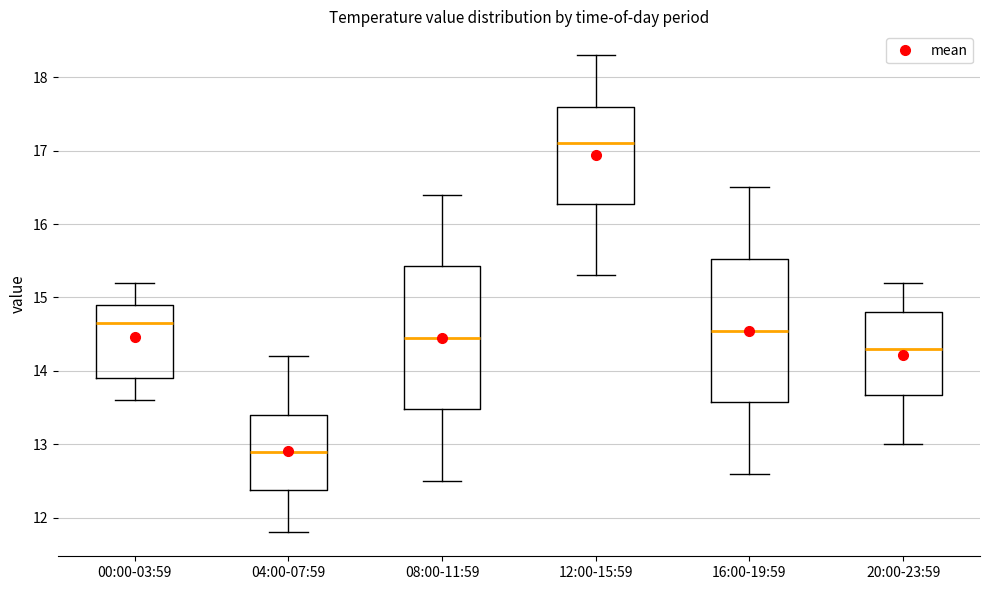

Reading left to right, read every box against the y-axis: the position of its median line, the range the box covers, and the ends of its whiskers. The values are not printed on the chart, so give them approximately, as read against the axis.

00:00-03:59: median 14.7, box 13.9 to 14.9, whiskers 13.6 to 15.2
04:00-07:59: median 12.9, box 12.4 to 13.4, whiskers 11.8 to 14.2
08:00-11:59: median 14.5, box 13.5 to 15.4, whiskers 12.5 to 16.4
12:00-15:59: median 17.1, box 16.3 to 17.6, whiskers 15.3 to 18.3
16:00-19:59: median 14.6, box 13.6 to 15.5, whiskers 12.6 to 16.5
20:00-23:59: median 14.3, box 13.7 to 14.8, whiskers 13.0 to 15.2